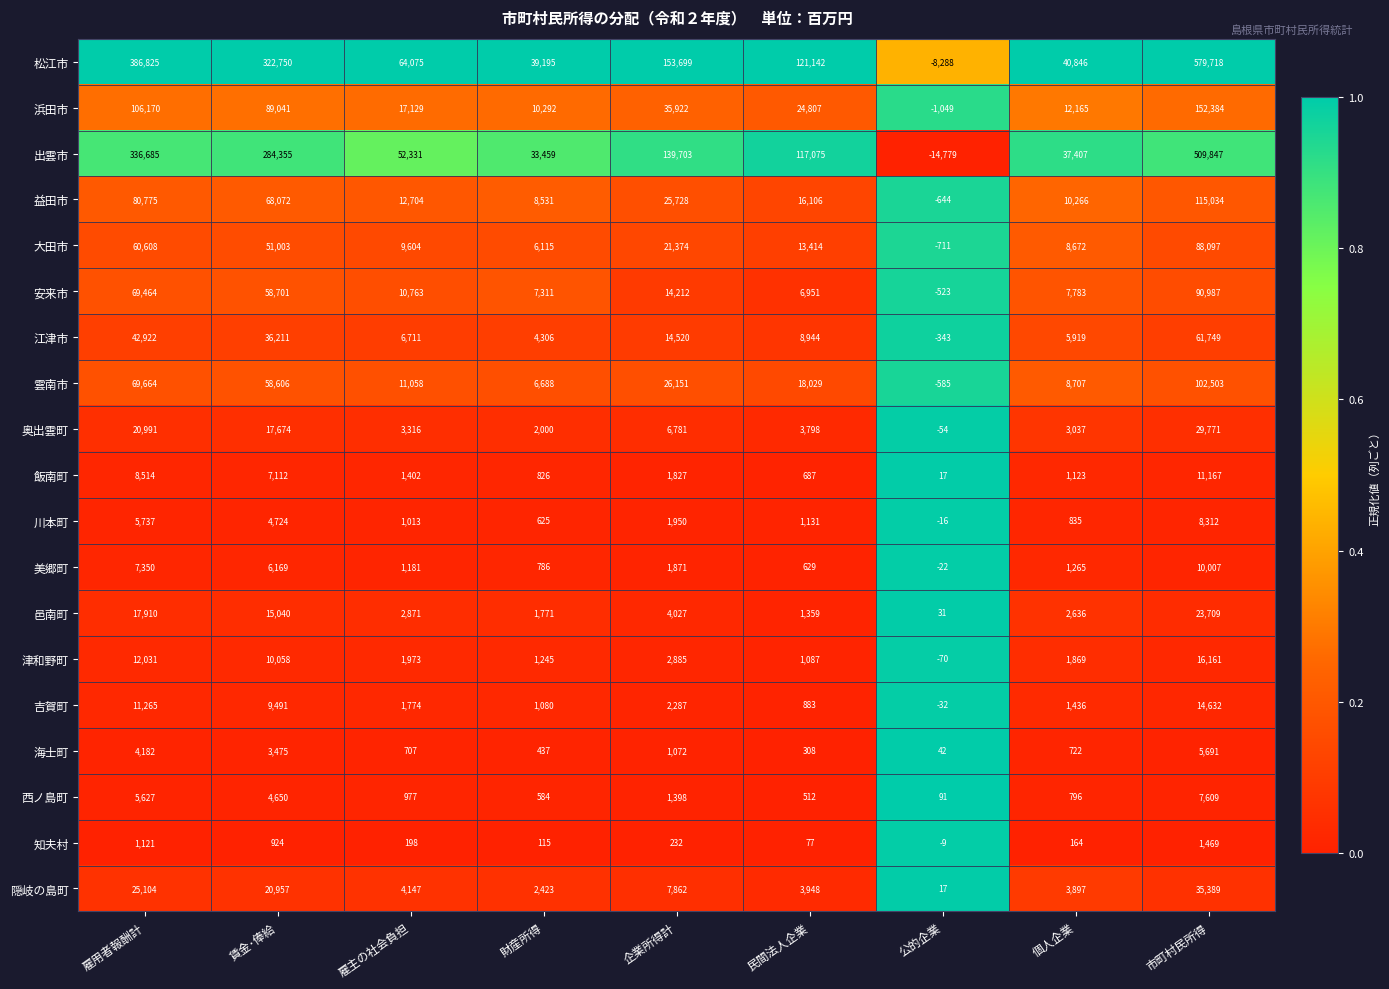

How many distinct data groups are displayed?

19